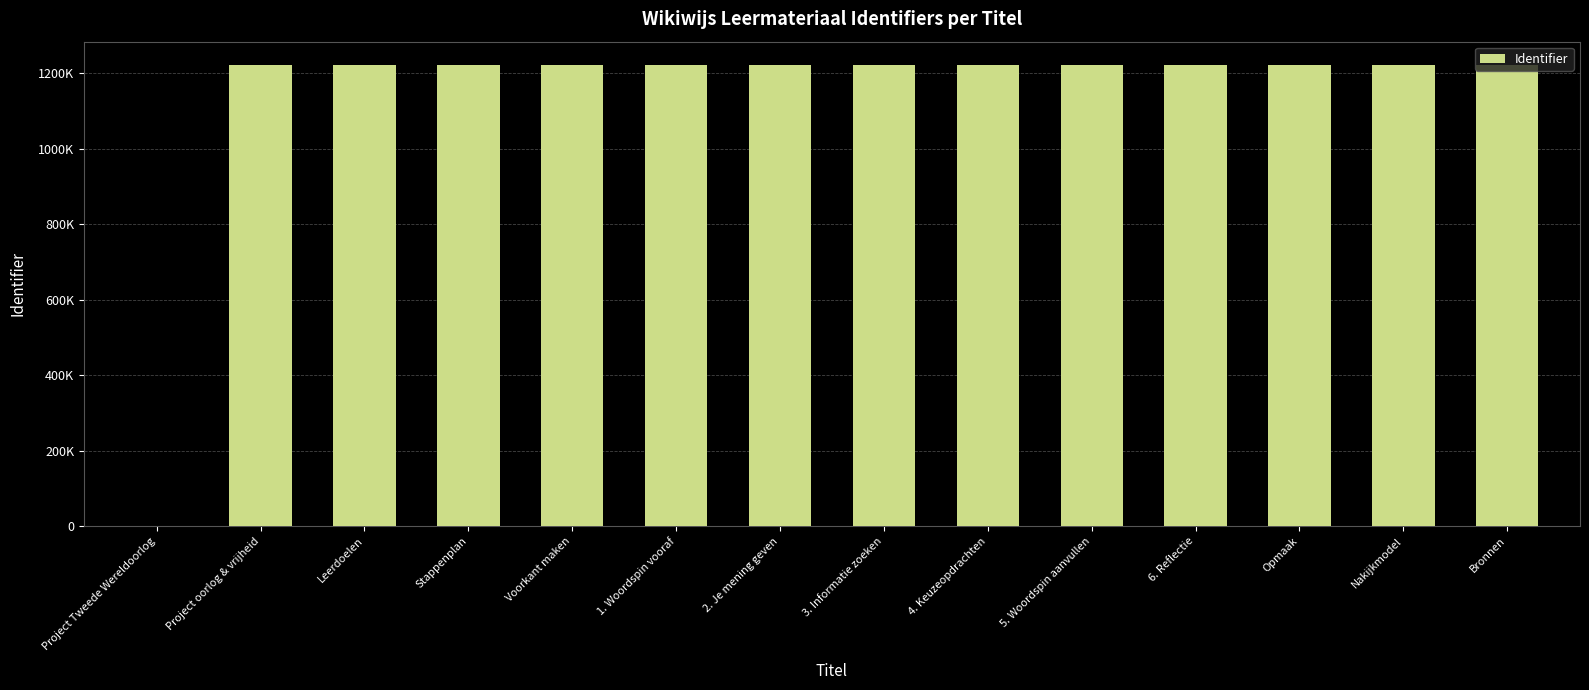

Reading left to right, what are all the values shown in this chart?

0	1221846	1221878	1221848	1221849	1221852	1221855	1221857	1221859	1221861	1221863	1221865	1221867	1221871